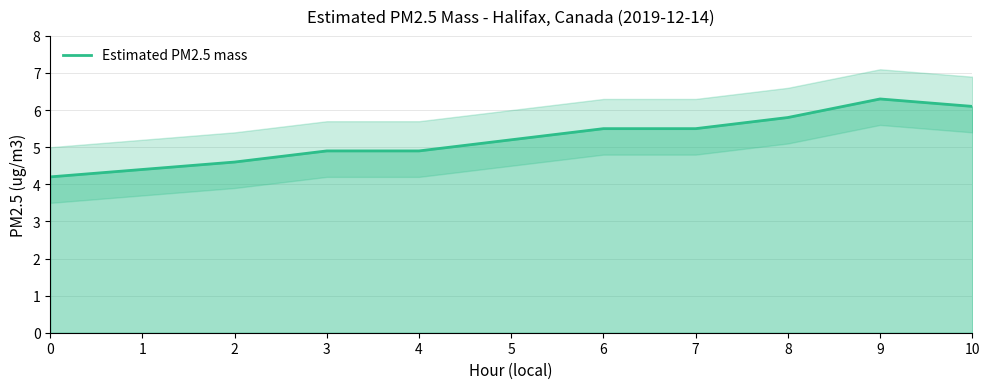

Is it true that the value at 7 is 7.6?

False